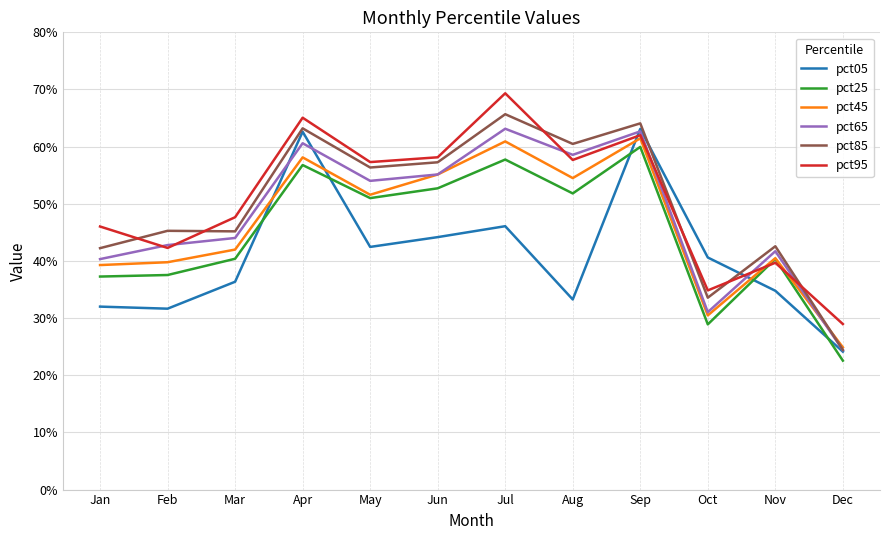

Which series has the largest total across all categories?

pct95